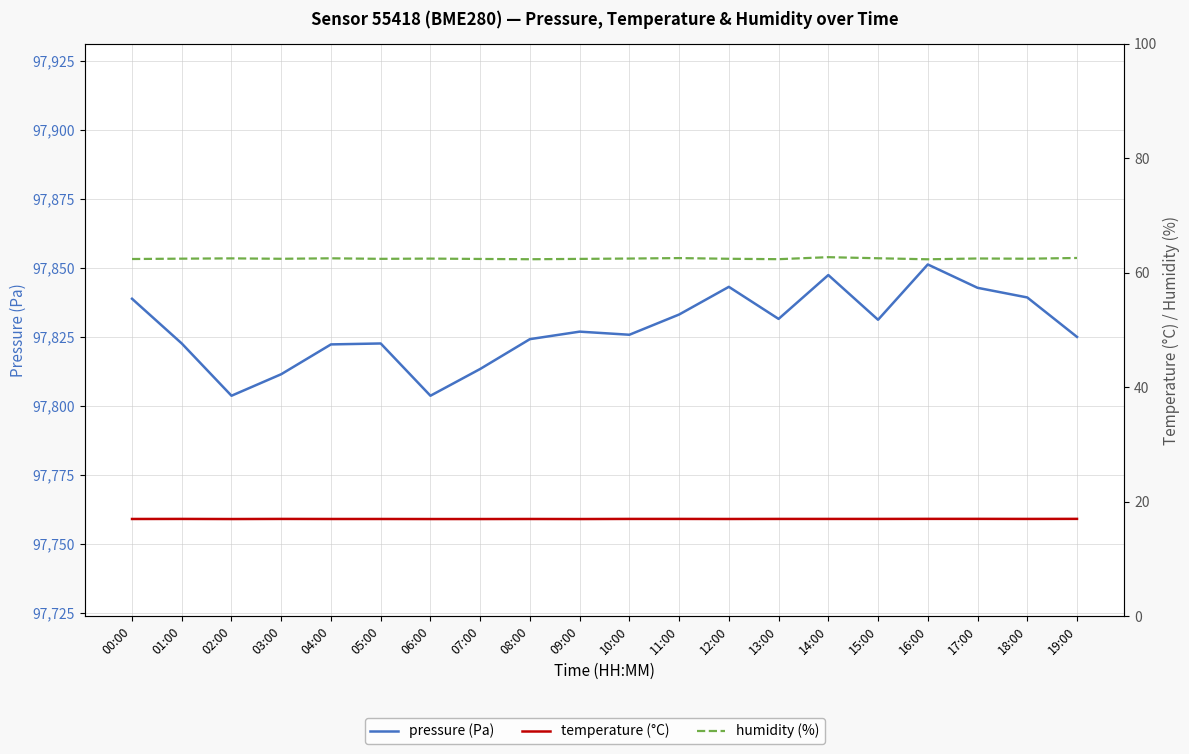

At which category does humidity (%) reach its first local valley?

03:00